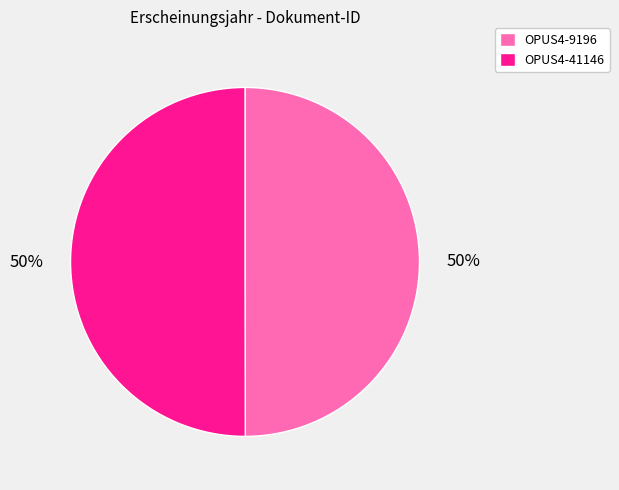

True or false: OPUS4-9196 accounts for 50% of the total.

True